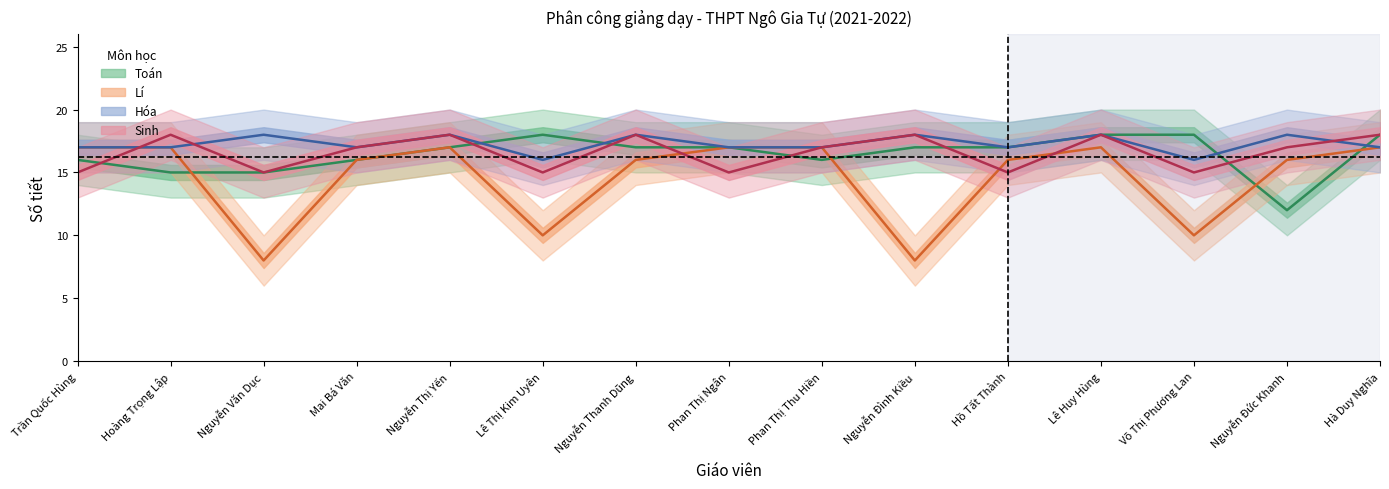

What is the highest value of the Sinh series?

18